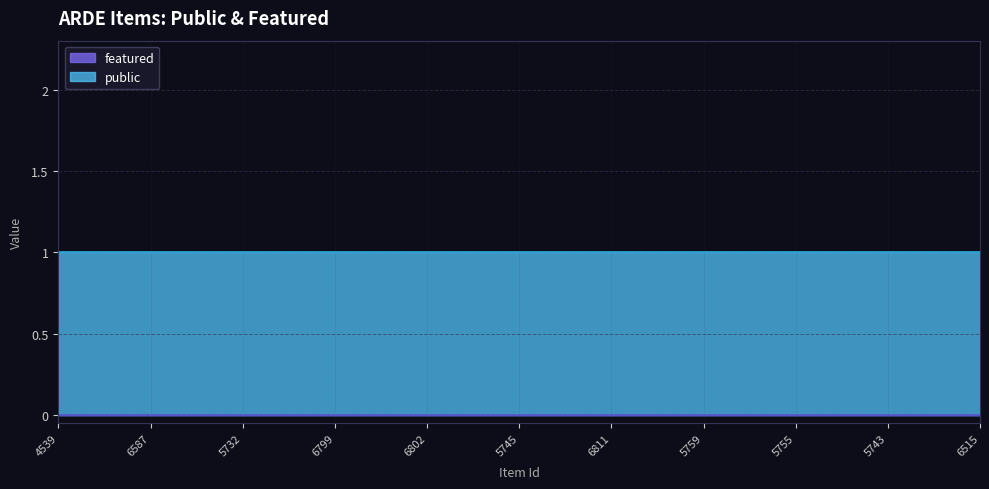

Reading right to left, extract all data points from this chart.

public: 6515=1	5743=1	5755=1	5759=1	6811=1	5745=1	6802=1	6799=1	5732=1	6587=1	4539=1
featured: 6515=0	5743=0	5755=0	5759=0	6811=0	5745=0	6802=0	6799=0	5732=0	6587=0	4539=0